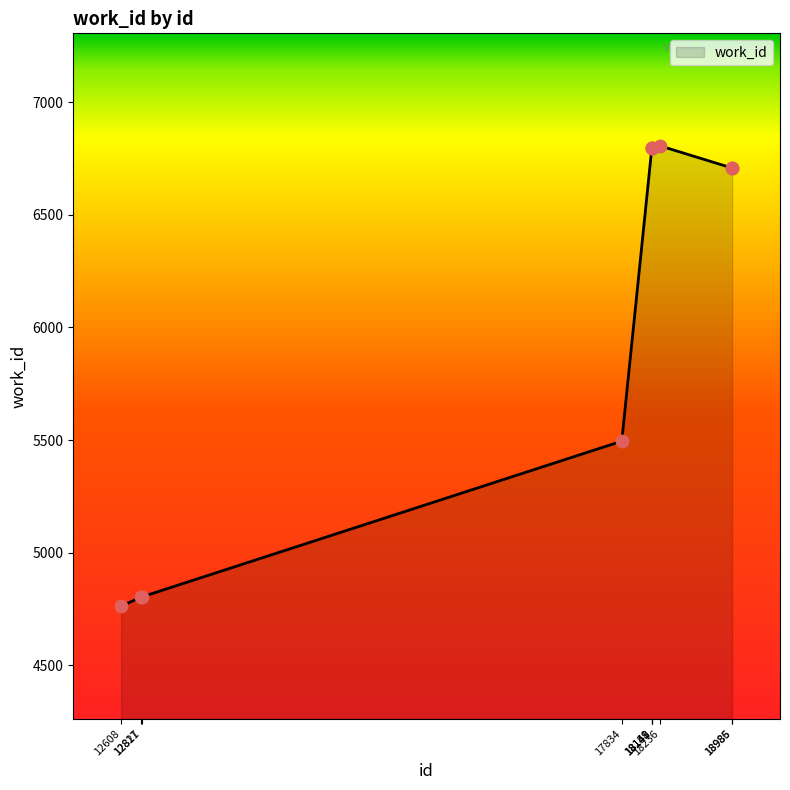

Which has a higher value, 18986 or 18148?

18148